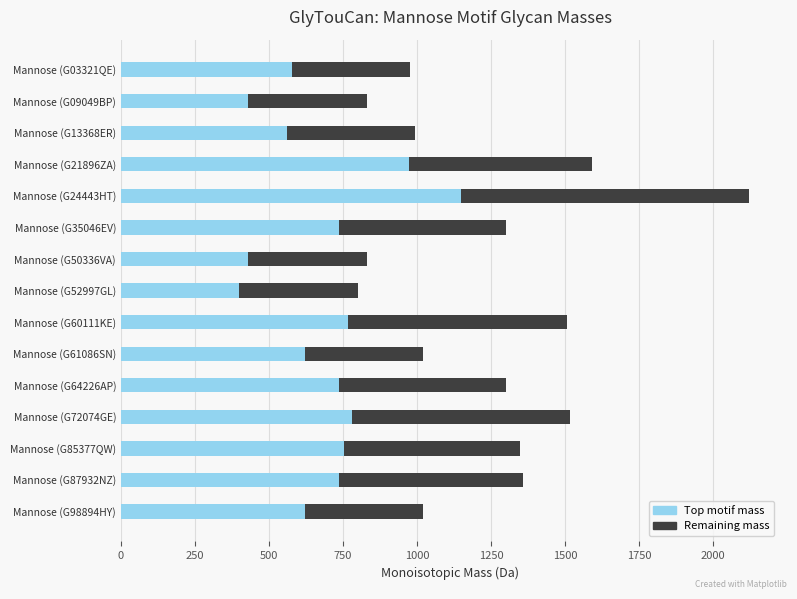

Is it true that Top motif mass equals 754.2 at Mannose (G85377QW)?

True